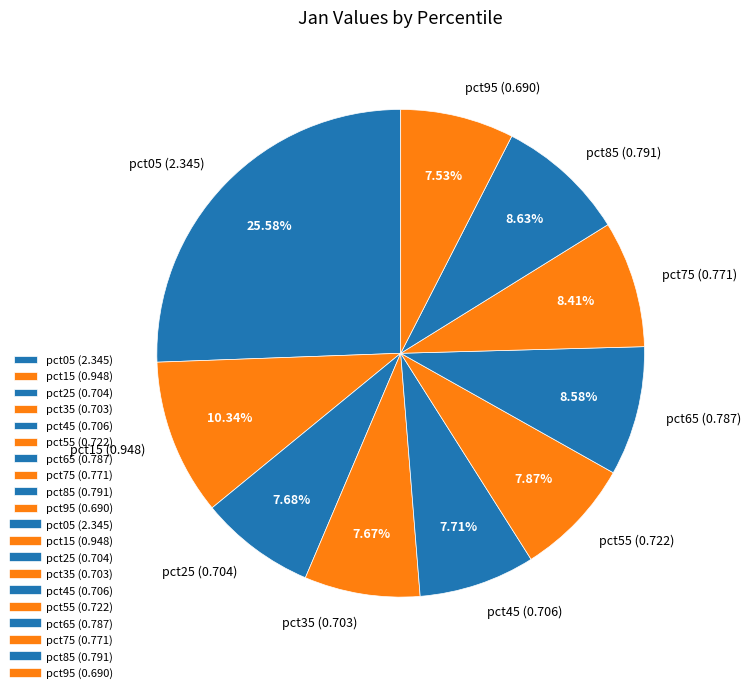

To the nearest percent, what percentage of the pie is pct45?

8%